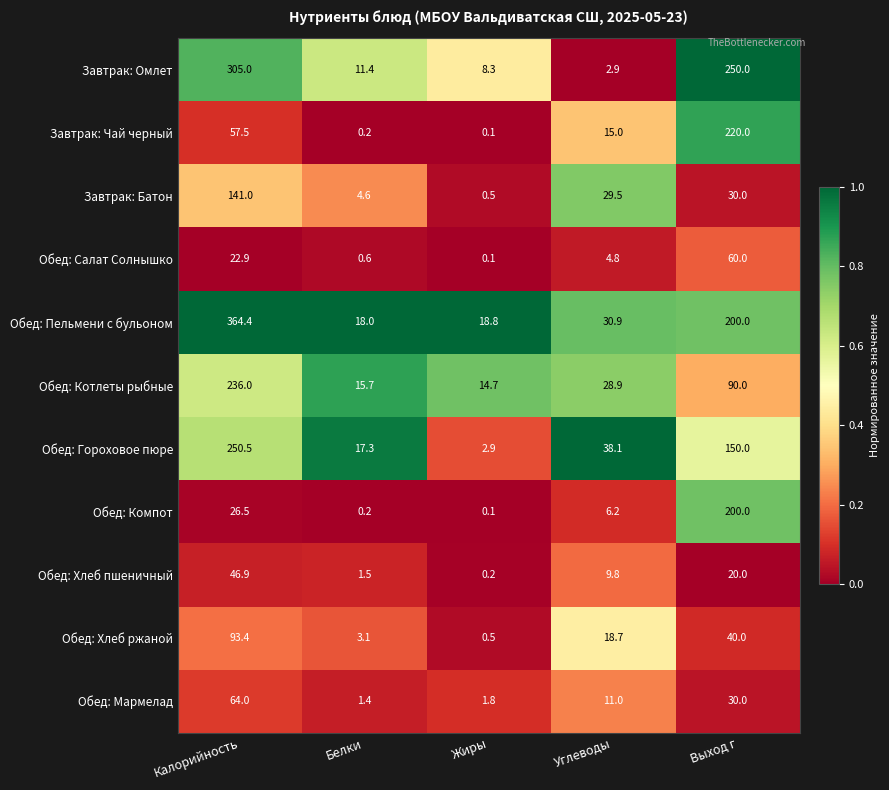

What is the difference between the second highest and minimum values in the Обед: Хлеб пшеничный series?

19.8